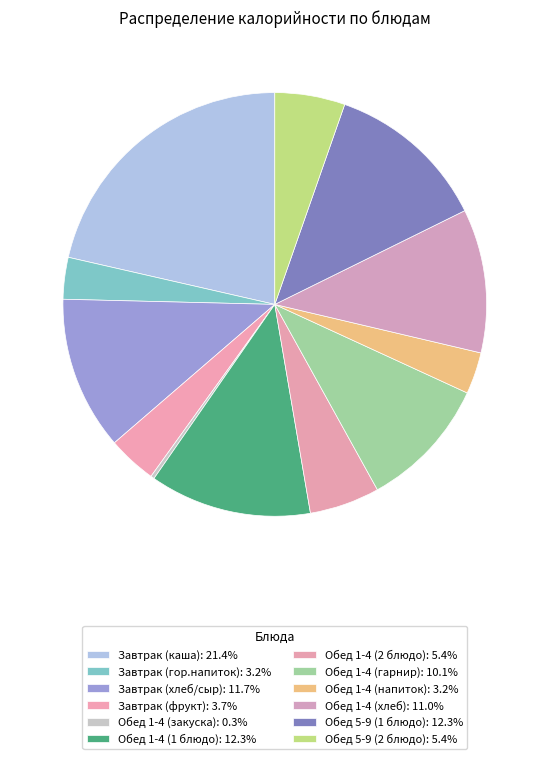

Is it true that Завтрак (хлеб/сыр) is 1% of the pie?

False